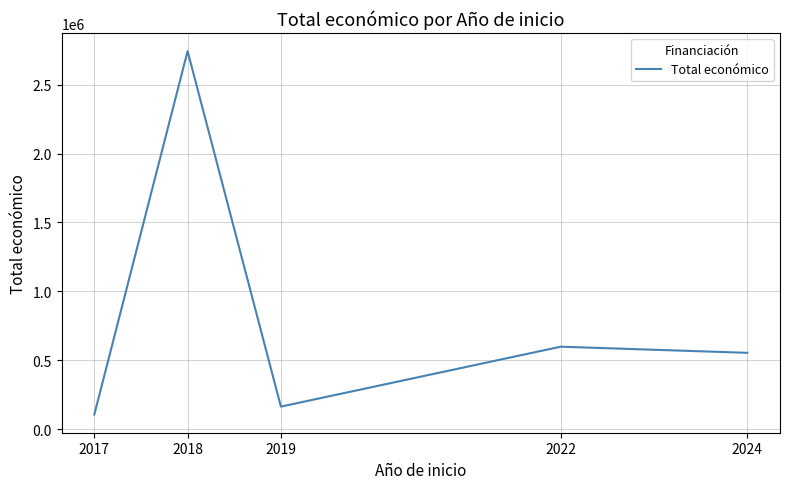

Reading left to right, extract all data points from this chart.

107419.0	2742285.5	165000.0	599480.0	554904.5